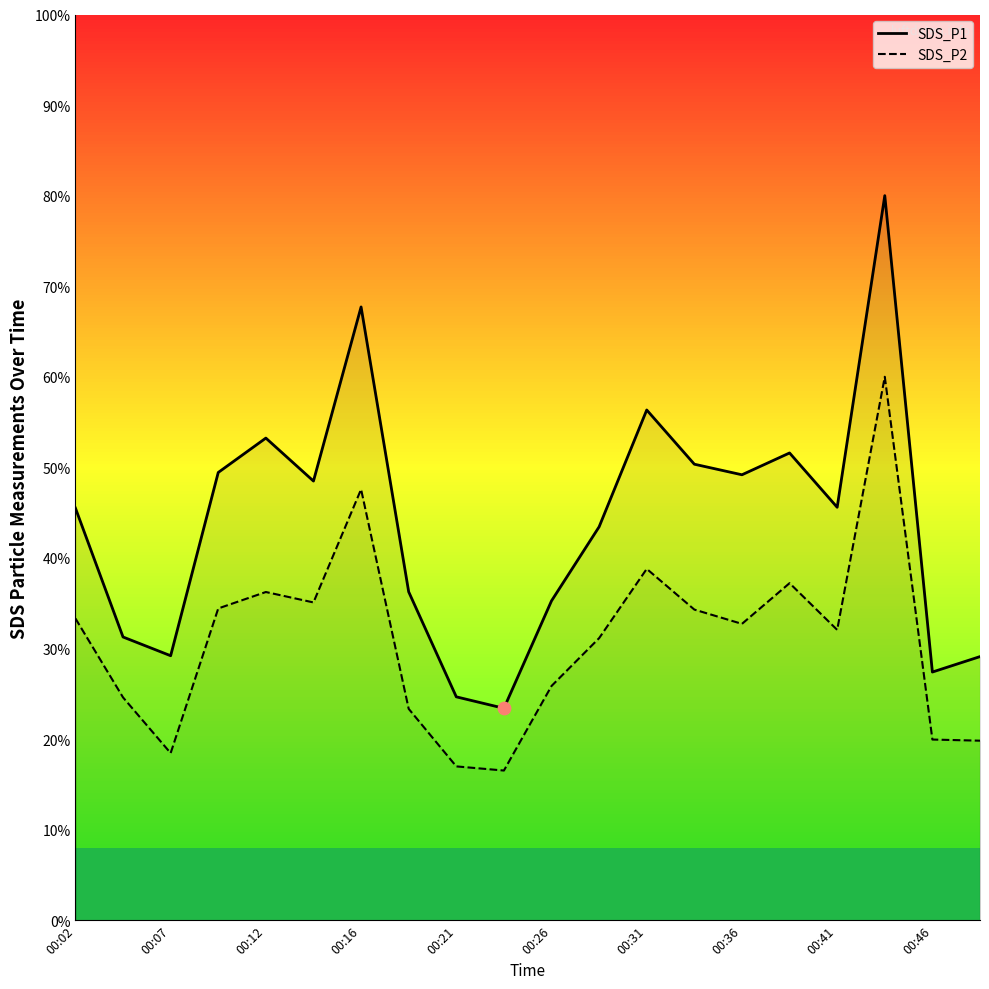

Which series has the largest Y range (max minus min)?

SDS_P1